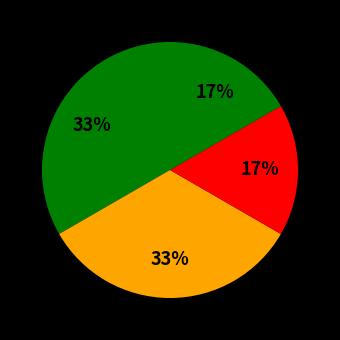

To the nearest percent, what is the average slice percentage?

25%